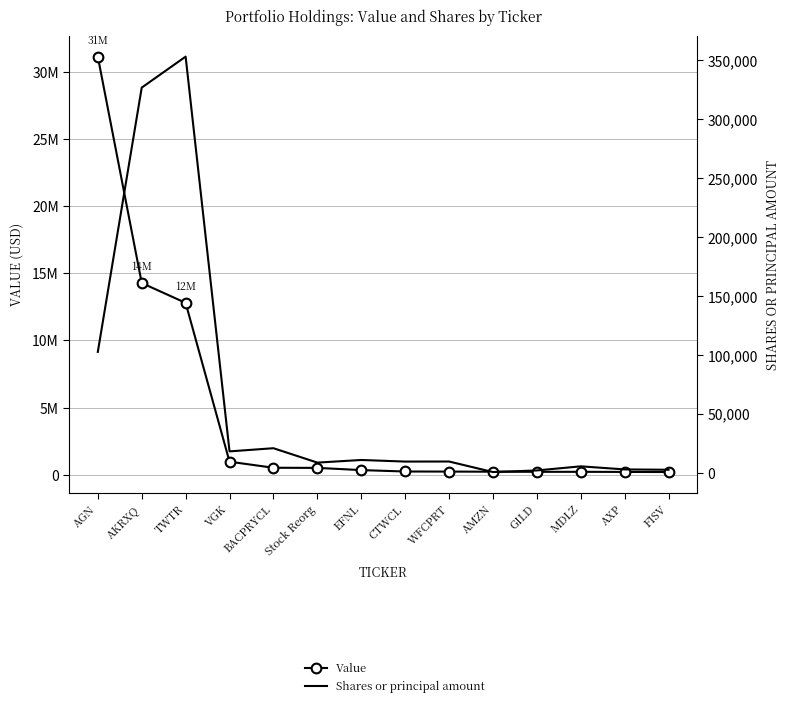

What is the greatest value displayed?

31114000